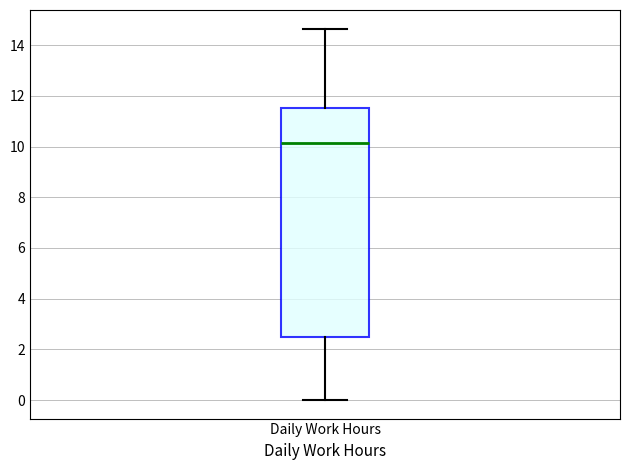

Read this box plot against the y-axis: the position of the median line, the range covered by the box, and the ends of both whiskers. The values are not printed on the chart, so give them approximately, as read against the axis.

median 10.2, box 2.4 to 11.6, whiskers 0.0 to 14.6